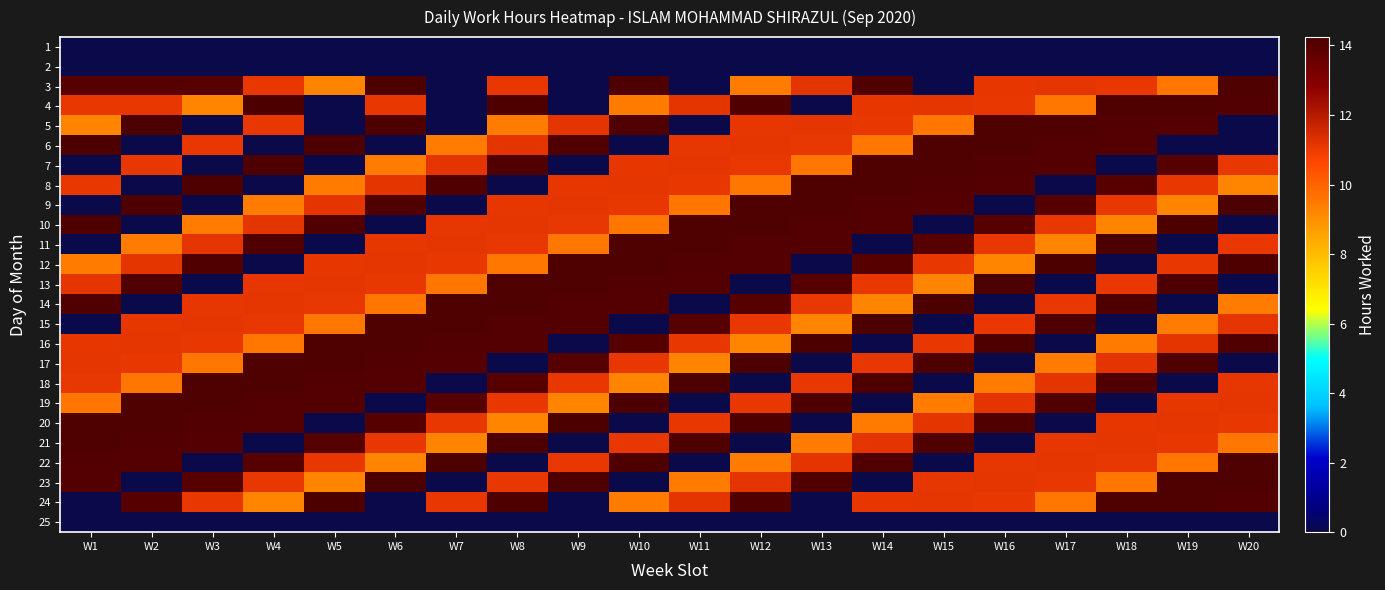

At W10, list the series in order from smallest to largest.

1, 2, 6, 15, 20, 23, 25, 18, 4, 24, 10, 9, 17, 21, 7, 8, 16, 14, 13, 5, 11, 12, 3, 22, 19